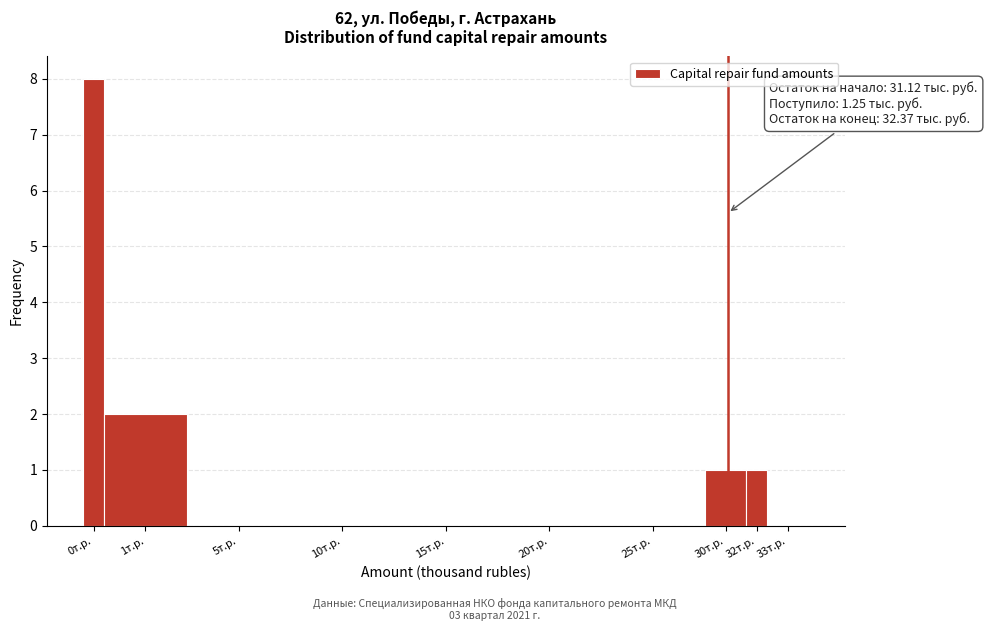

Reading right to left, list all the values displayed in this chart.

33т.р.=0	32т.р.=1	30т.р.=1	25т.р.=0	20т.р.=0	15т.р.=0	10т.р.=0	5т.р.=0	1т.р.=2	0т.р.=8